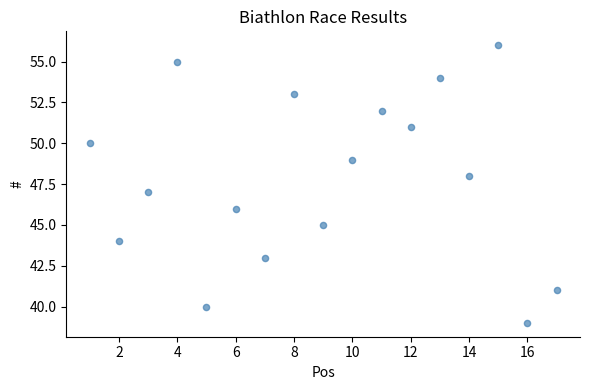

What is the range of Y values (max minus min)?

17